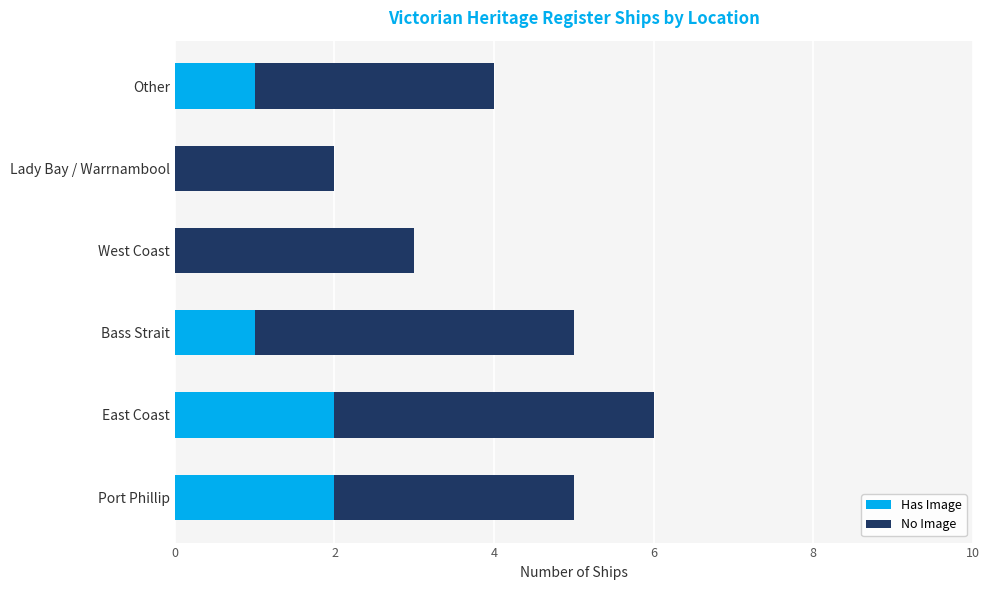

What is the sum of all Has Image values?

6